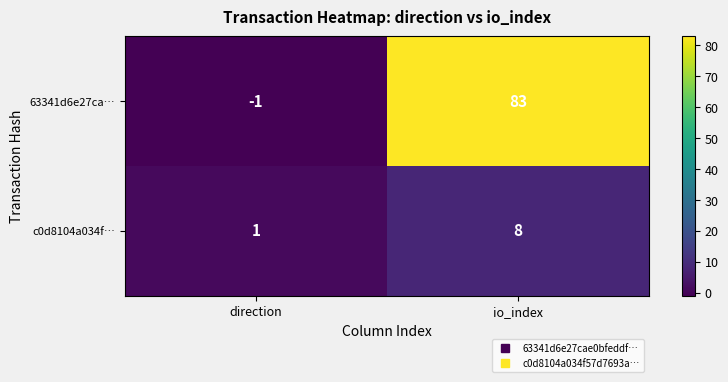

Which category has the highest value across all series?

io_index